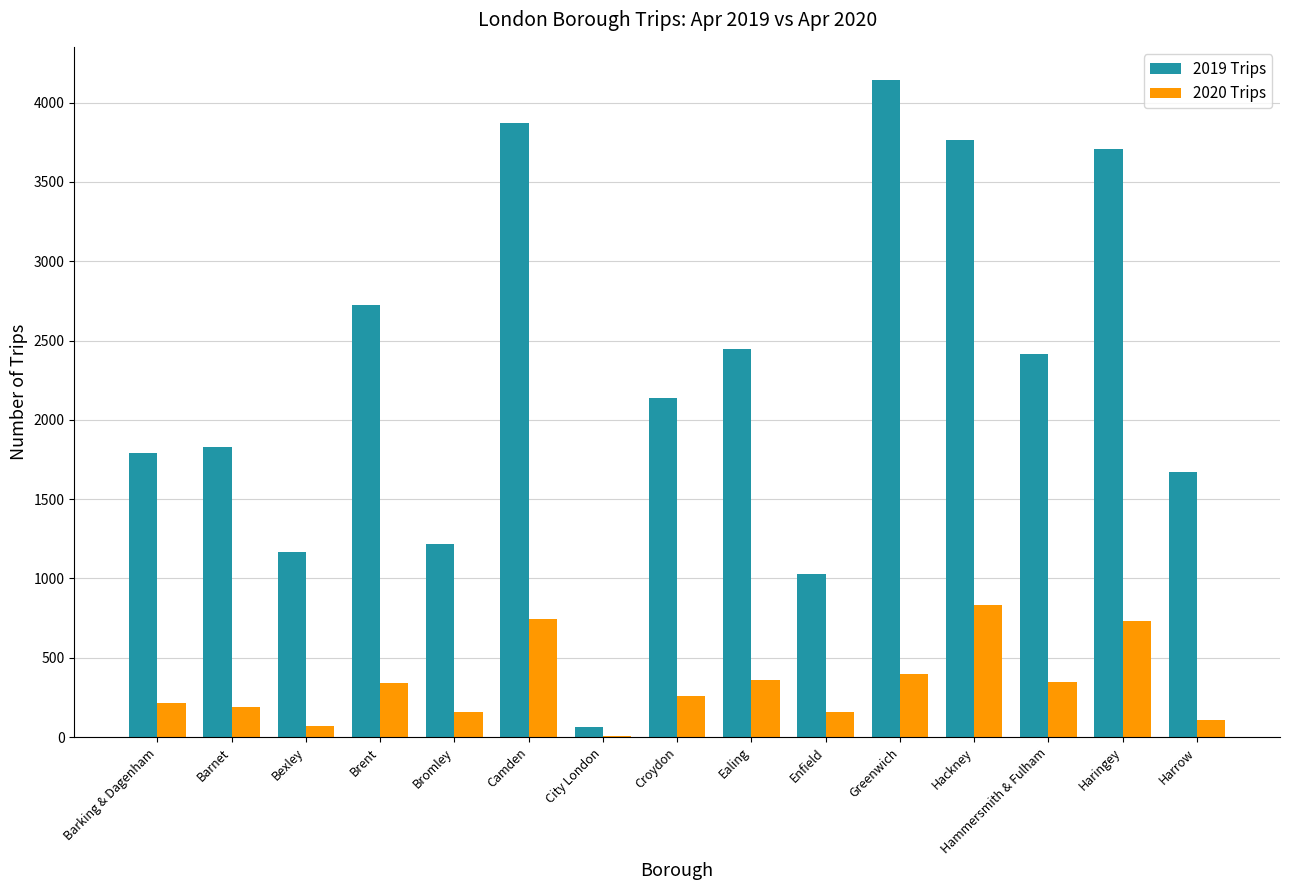

What is the maximum value shown in the chart?

4144